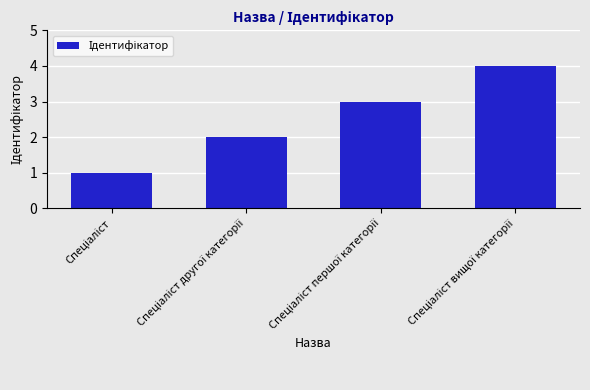

What is the difference between the maximum and minimum values?

3